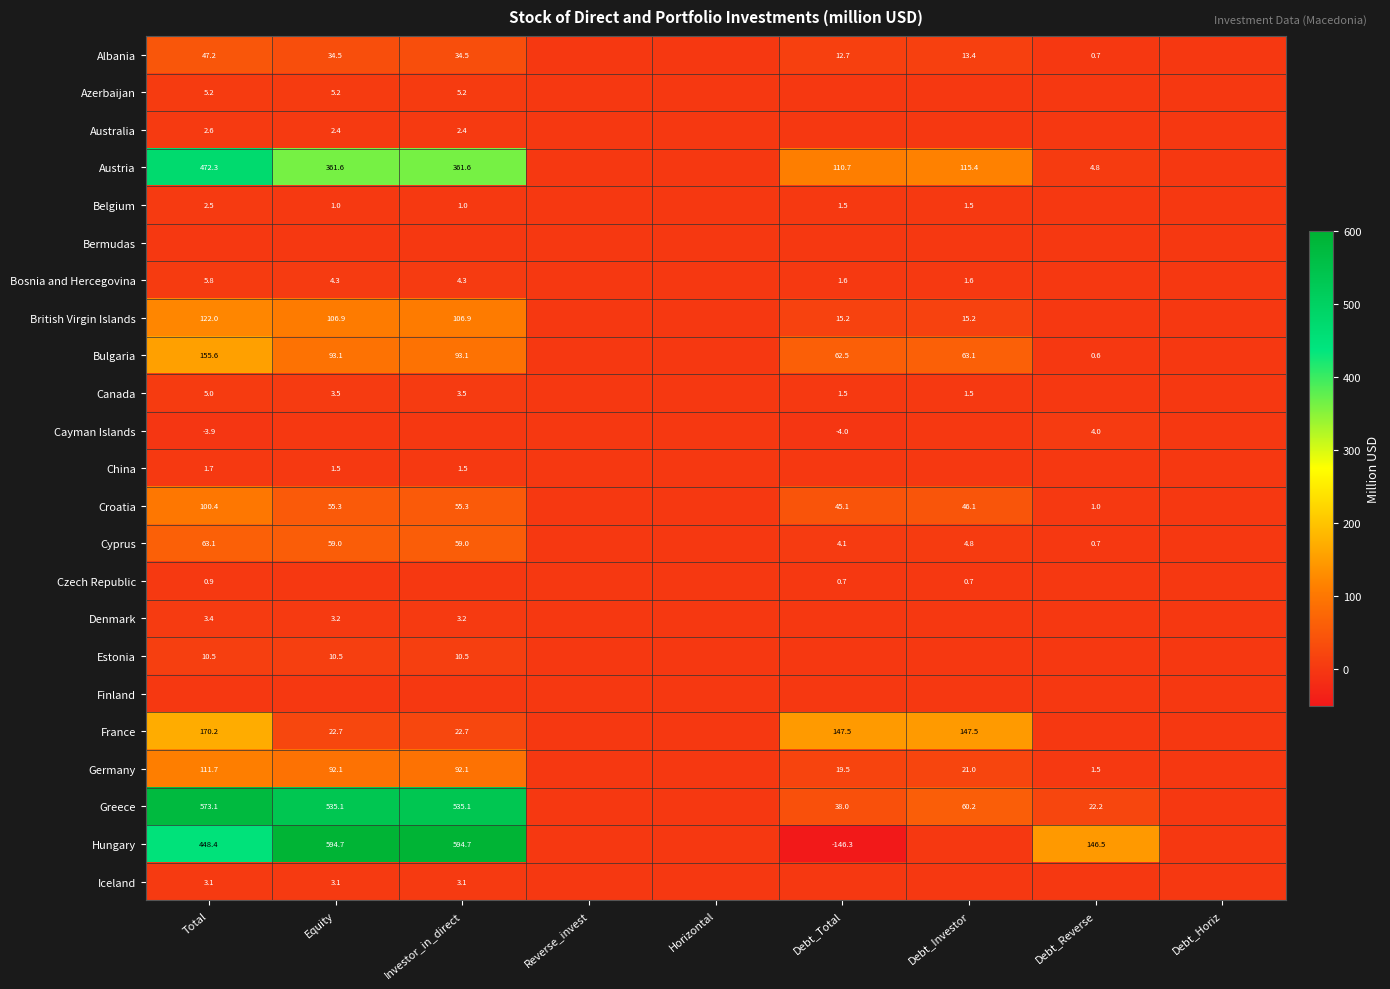

Rank the series by their maximum value, from highest to lowest.

Hungary, Greece, Austria, France, Bulgaria, British Virgin Islands, Germany, Croatia, Cyprus, Albania, Estonia, Bosnia and Hercegovina, Azerbaijan, Canada, Cayman Islands, Denmark, Iceland, Australia, Belgium, China, Czech Republic, Bermudas, Finland